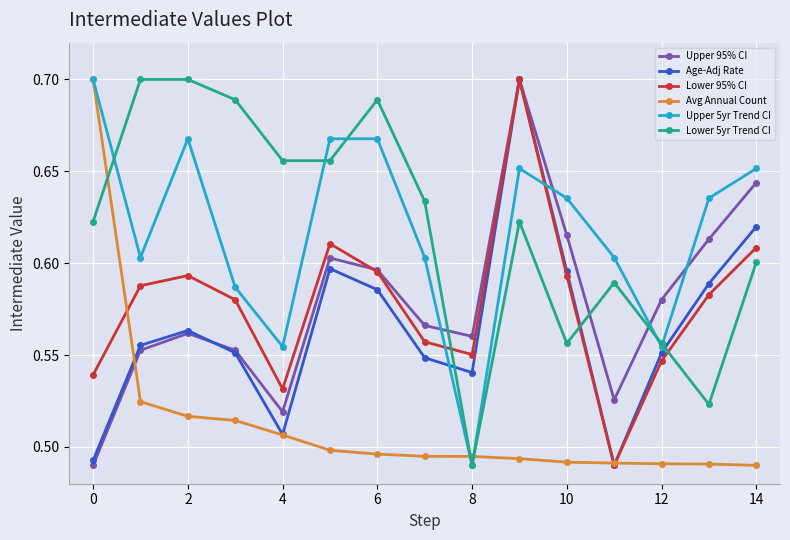

How many interior local valleys does the Age-Adj Rate series have?

3